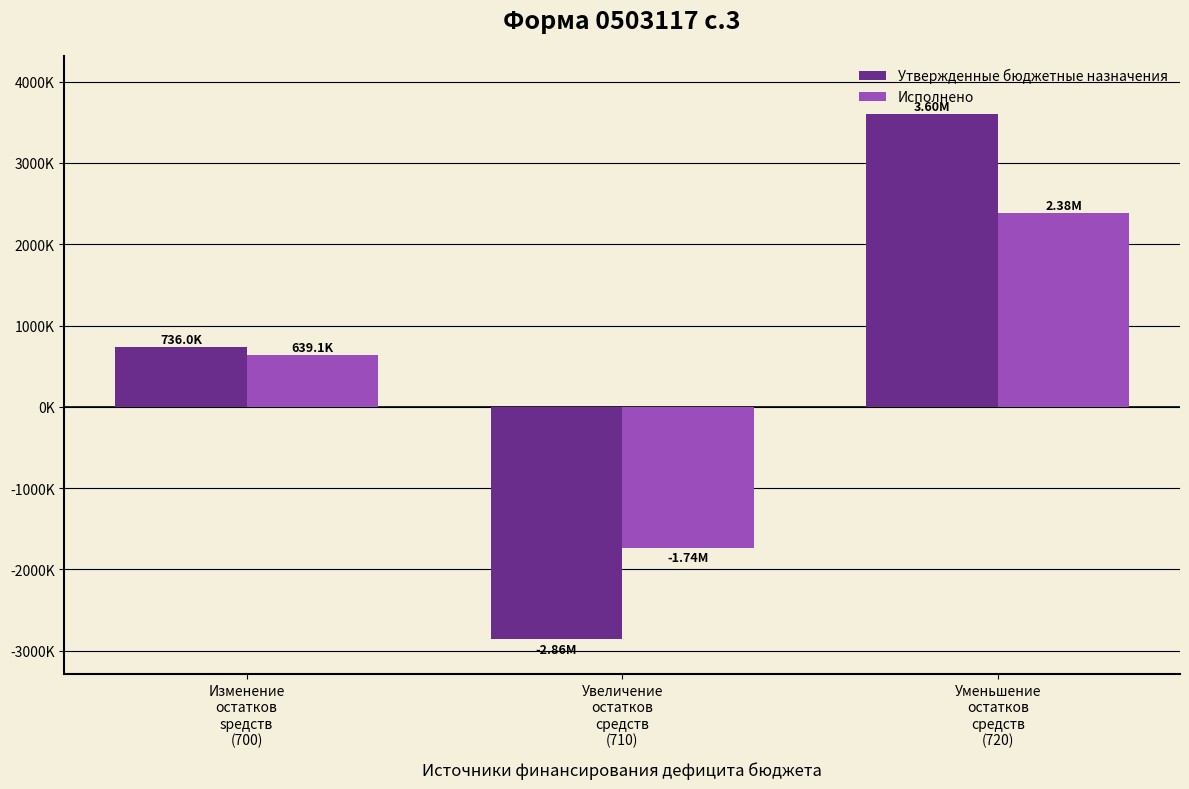

Which series has the largest range (max minus min)?

Утвержденные бюджетные назначения